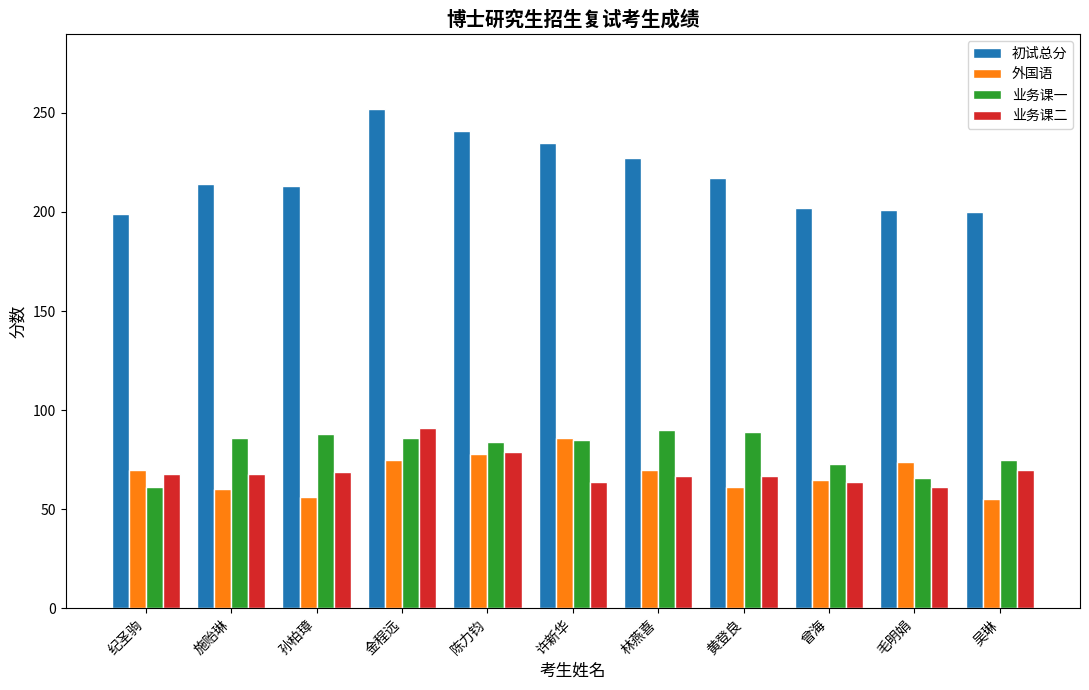

Which label corresponds to the largest value in the chart?

金程远